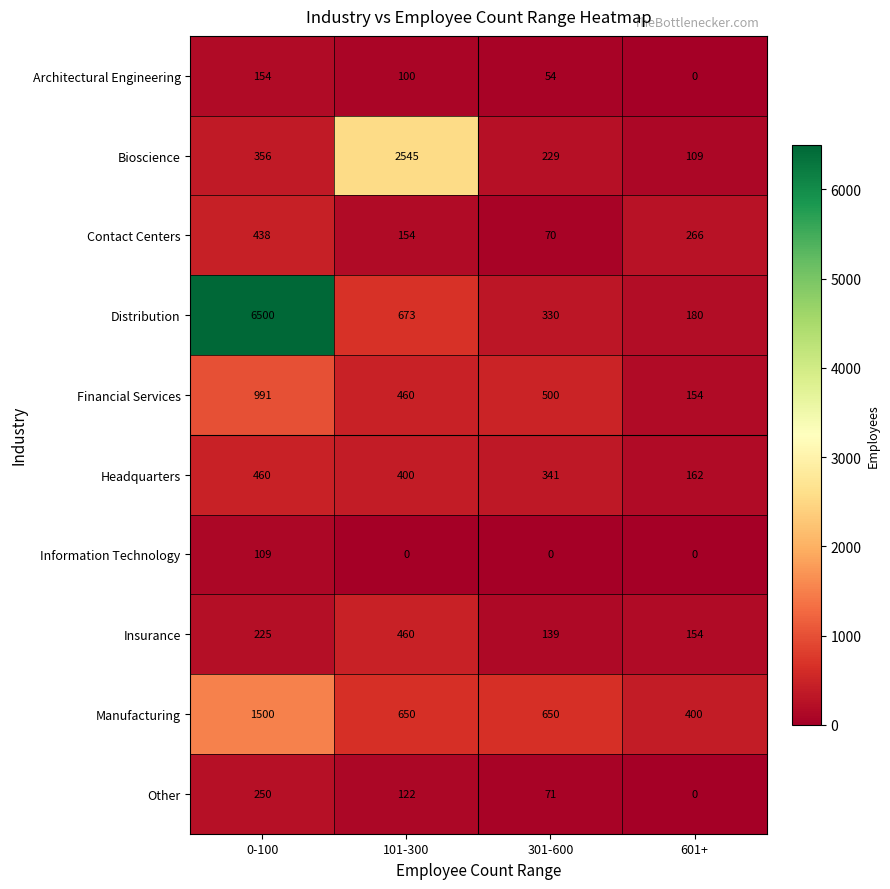

What is the total value across all series at 601+?

1425